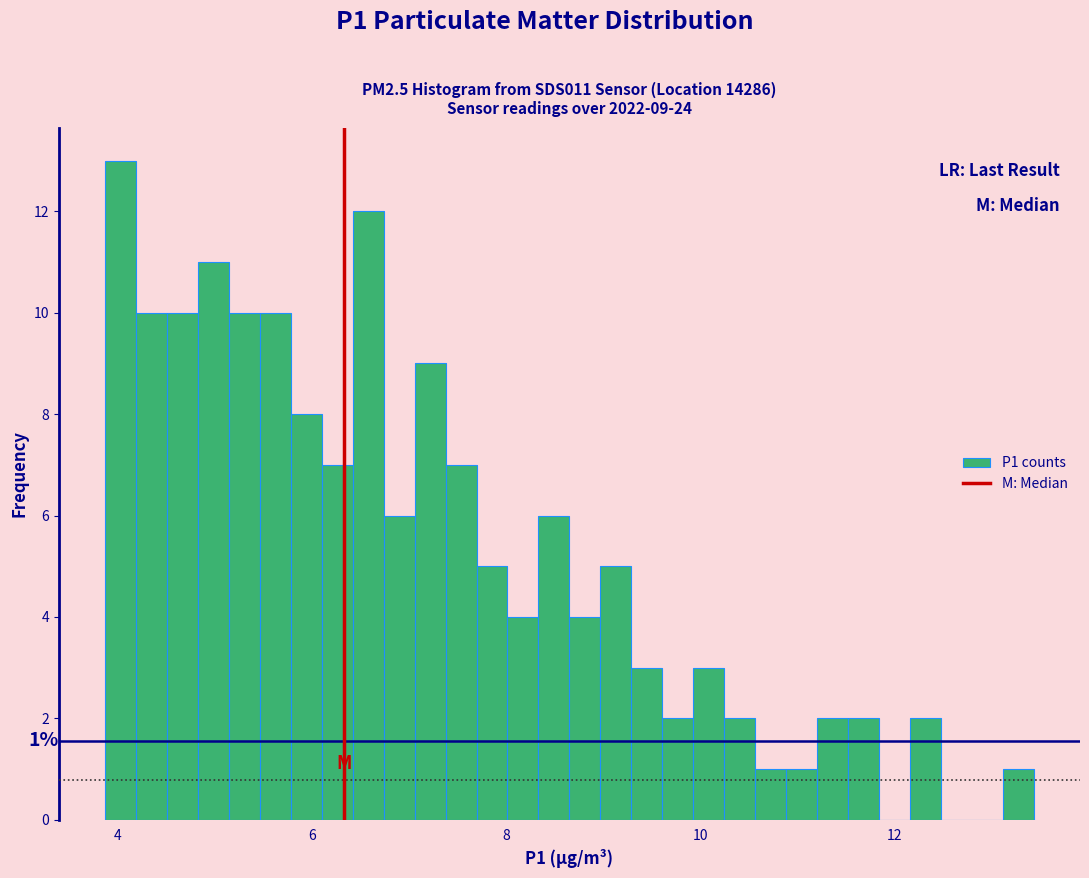

Around what value on the x-axis is the tallest bar? Give the approximate position of its centre, as read against the axis.

4.0